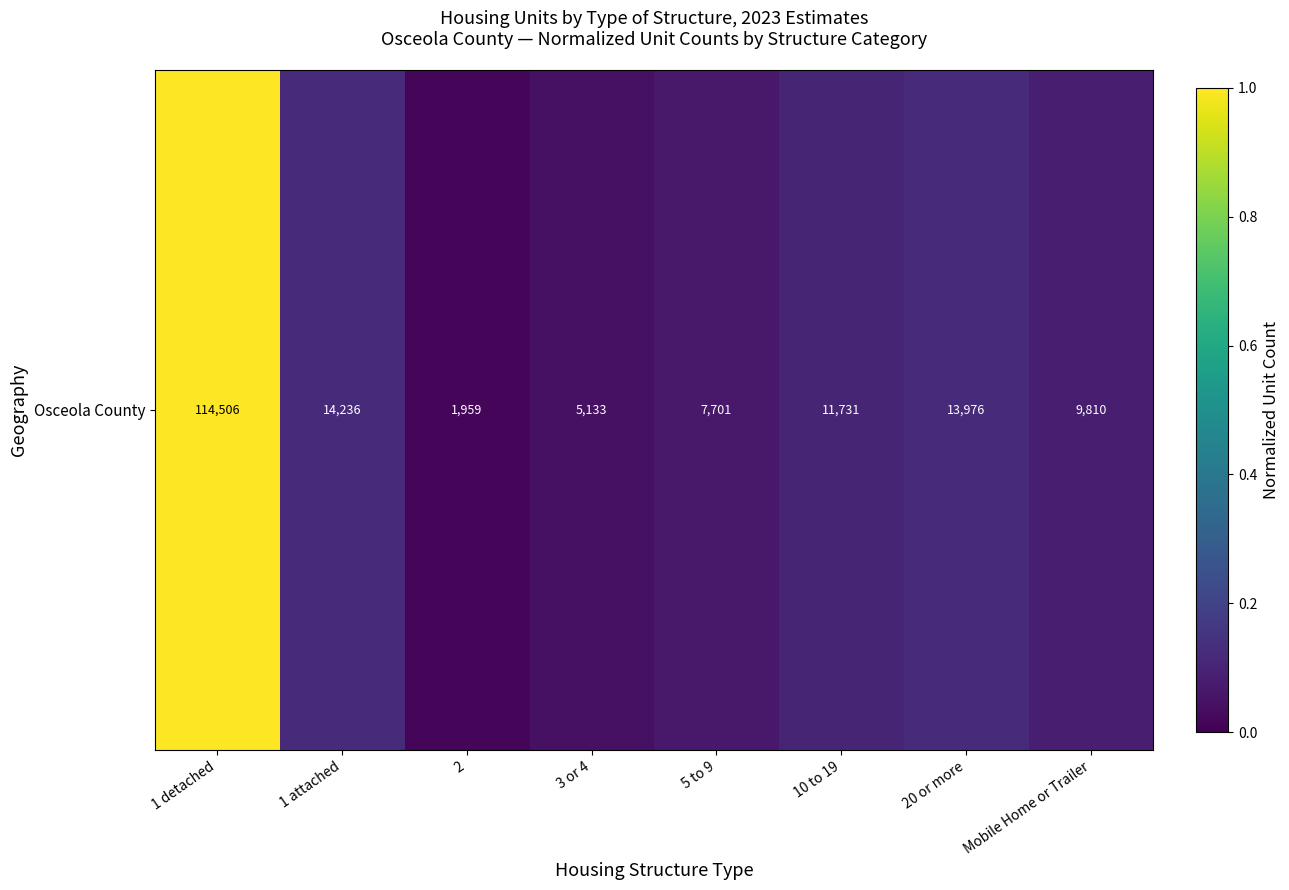

Reading left to right, what are all the values shown in this chart?

1.0	0.1	0.0	0.0	0.1	0.1	0.1	0.1